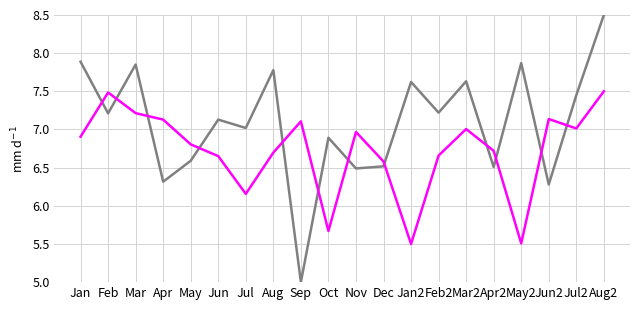

What position from the right is May2?

4